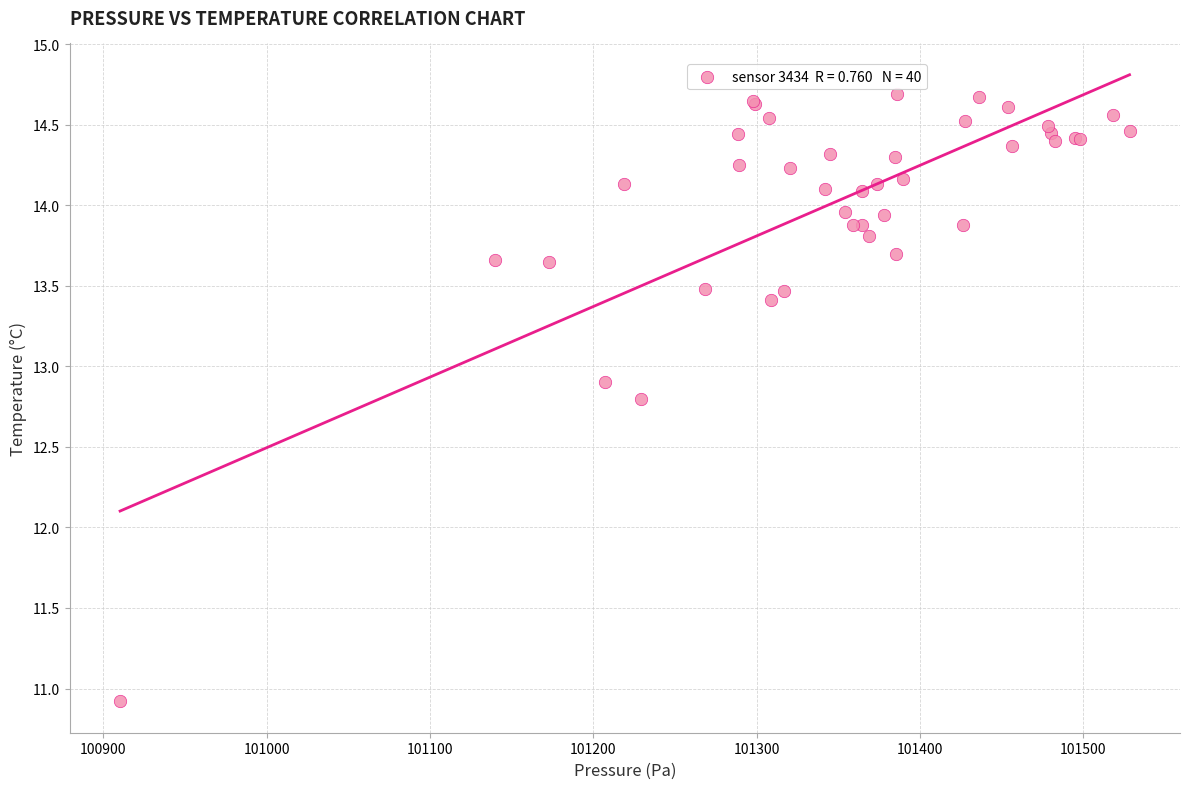

What Y value in the scatter plot is closest to 12?

12.8